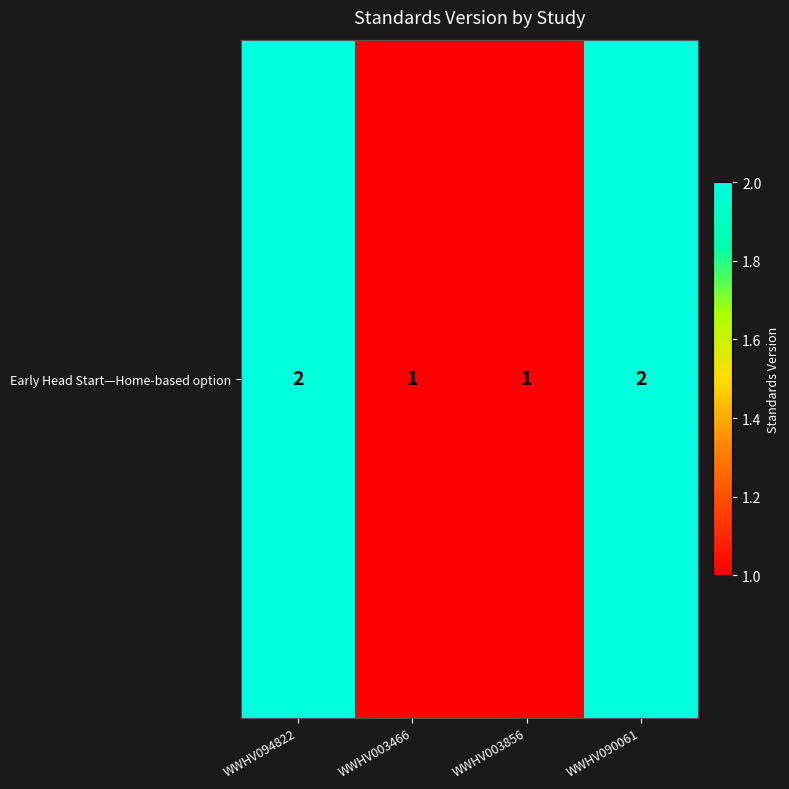

What is the difference between the maximum and minimum values?

1